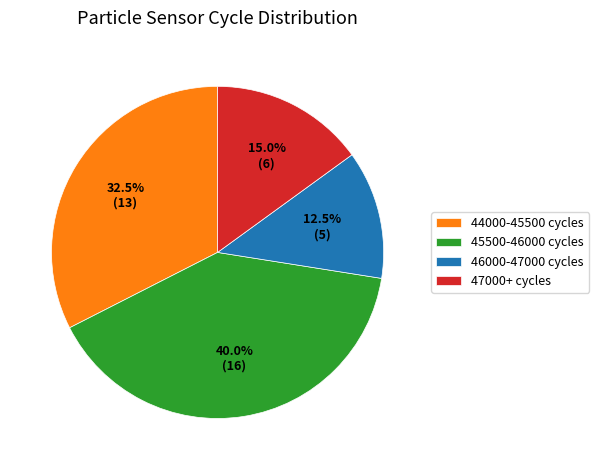

How many segments does this pie chart have?

4